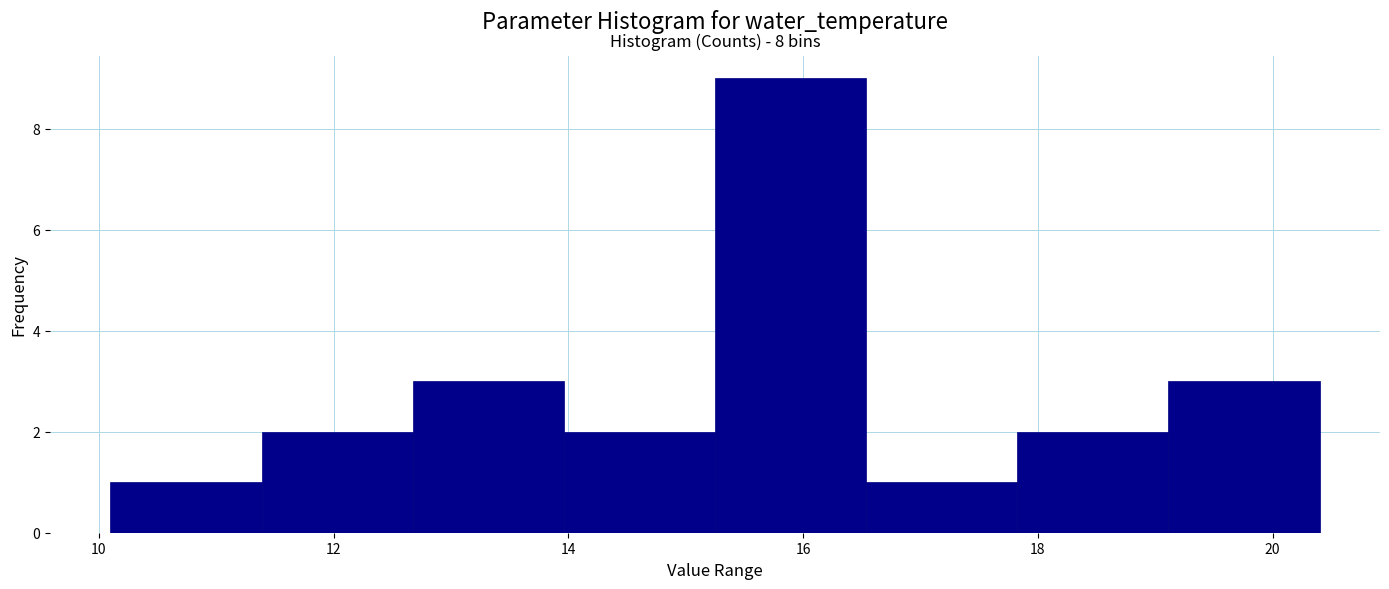

Over which range of the x-axis is the bar tallest?

15.2 to 16.6